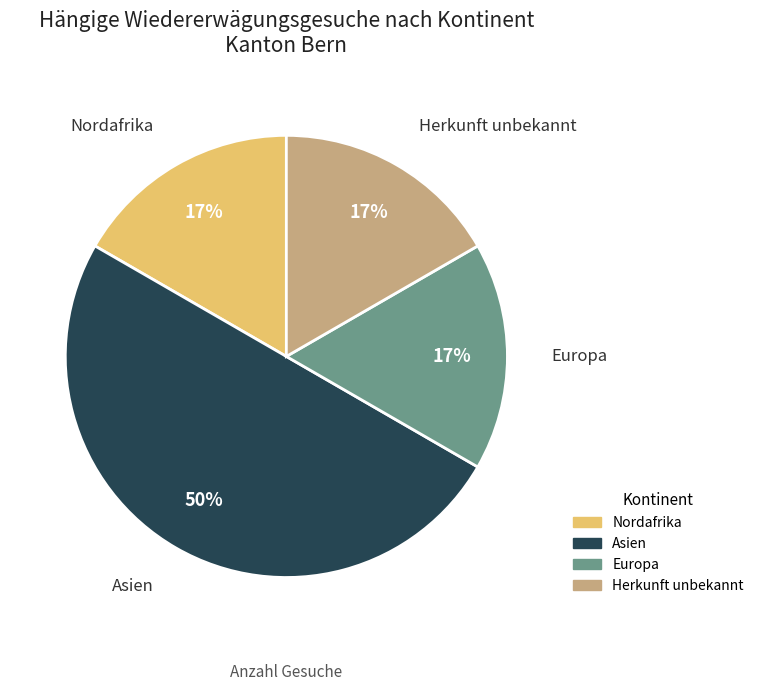

To the nearest percent, what is the difference between the largest and smallest slice percentages?

33%